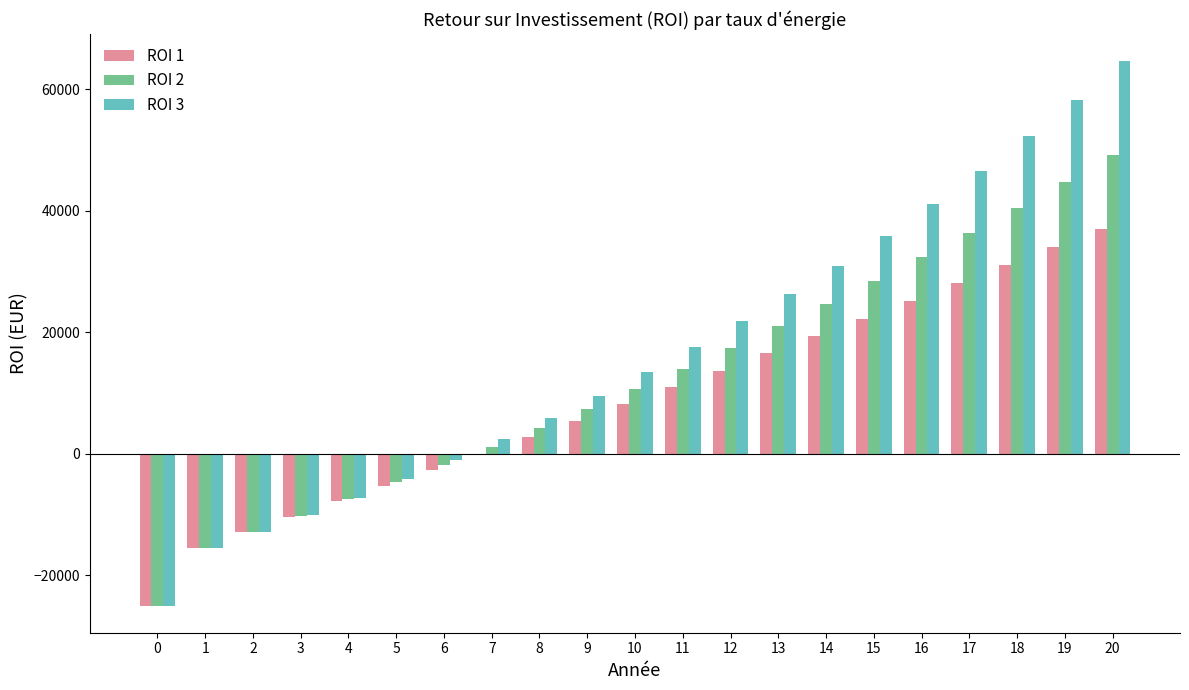

Which series changed the most between 8 and 10?

ROI 3